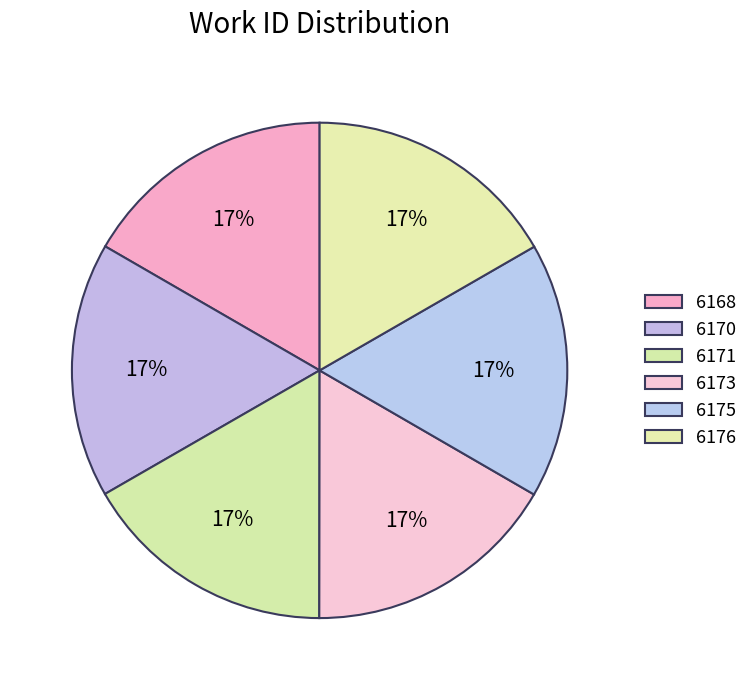

Combined, what portion of the pie is 6175 and 6168?

33.3%